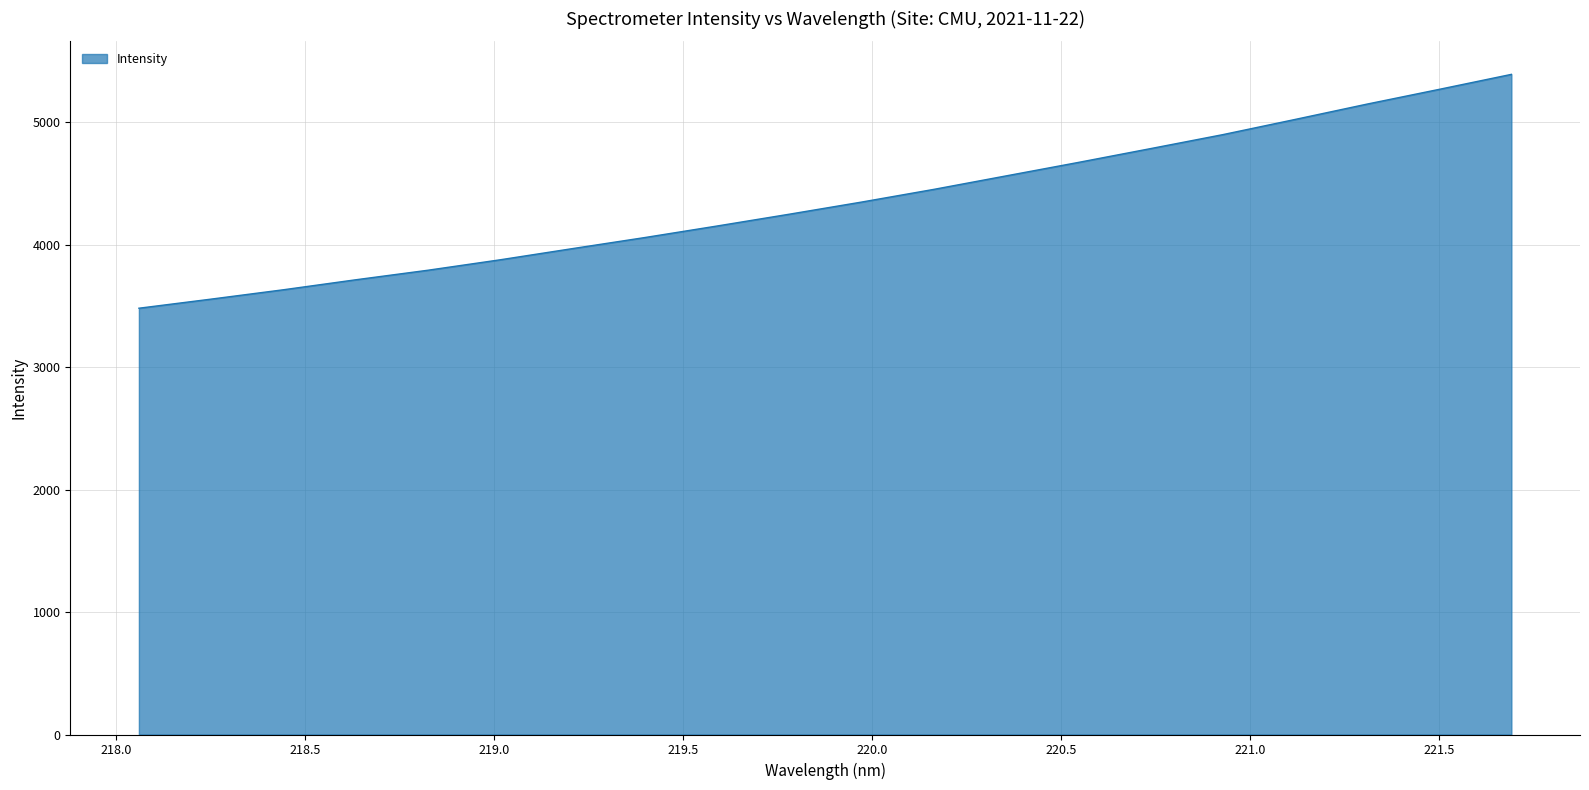

What is the average value?

4351.8